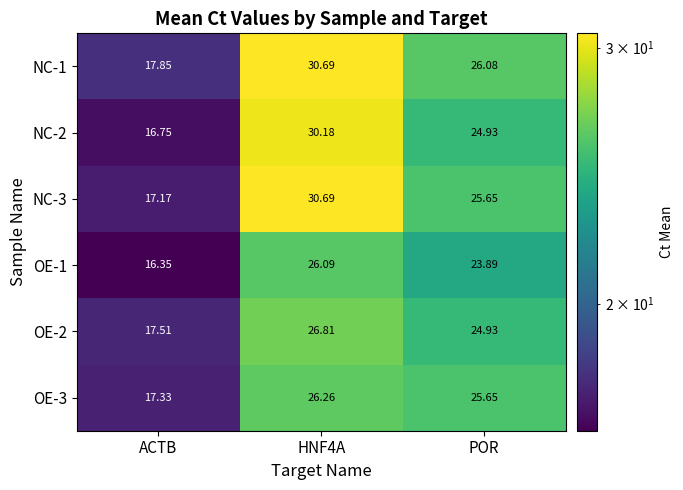

Between ACTB and POR, which series saw the biggest shift?

NC-3